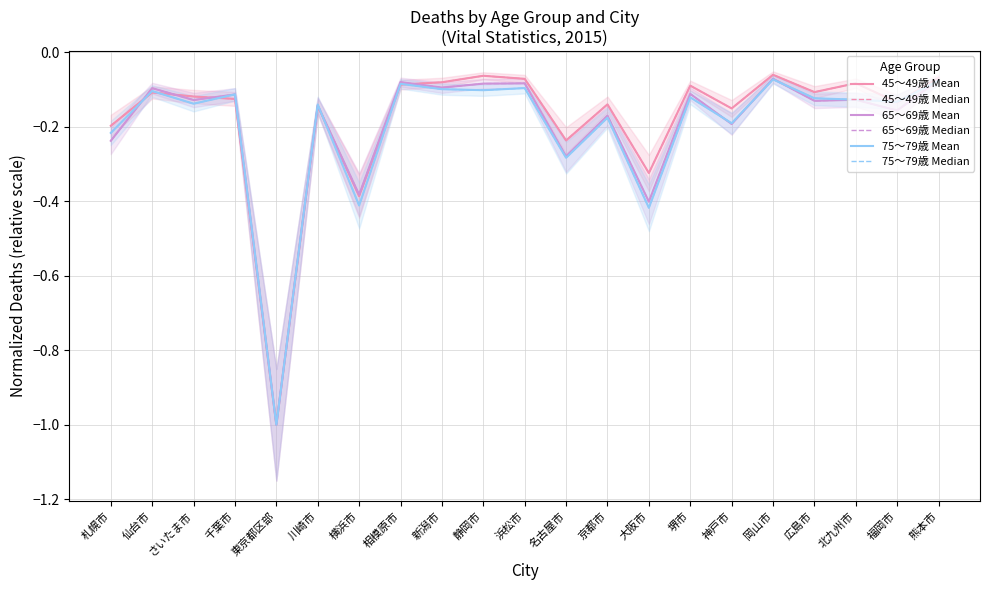

What is the average value of the 75～79歳 Mean series?

-0.2